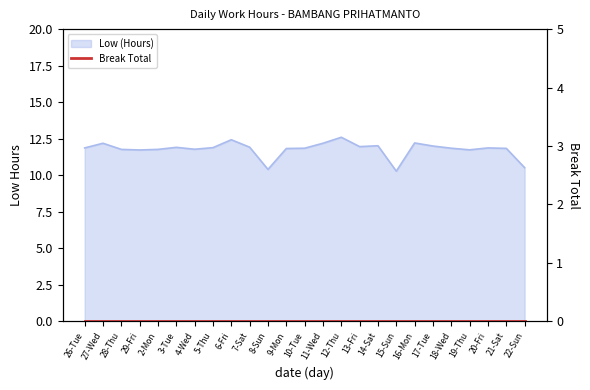

What position from the left is 3-Tue?

6